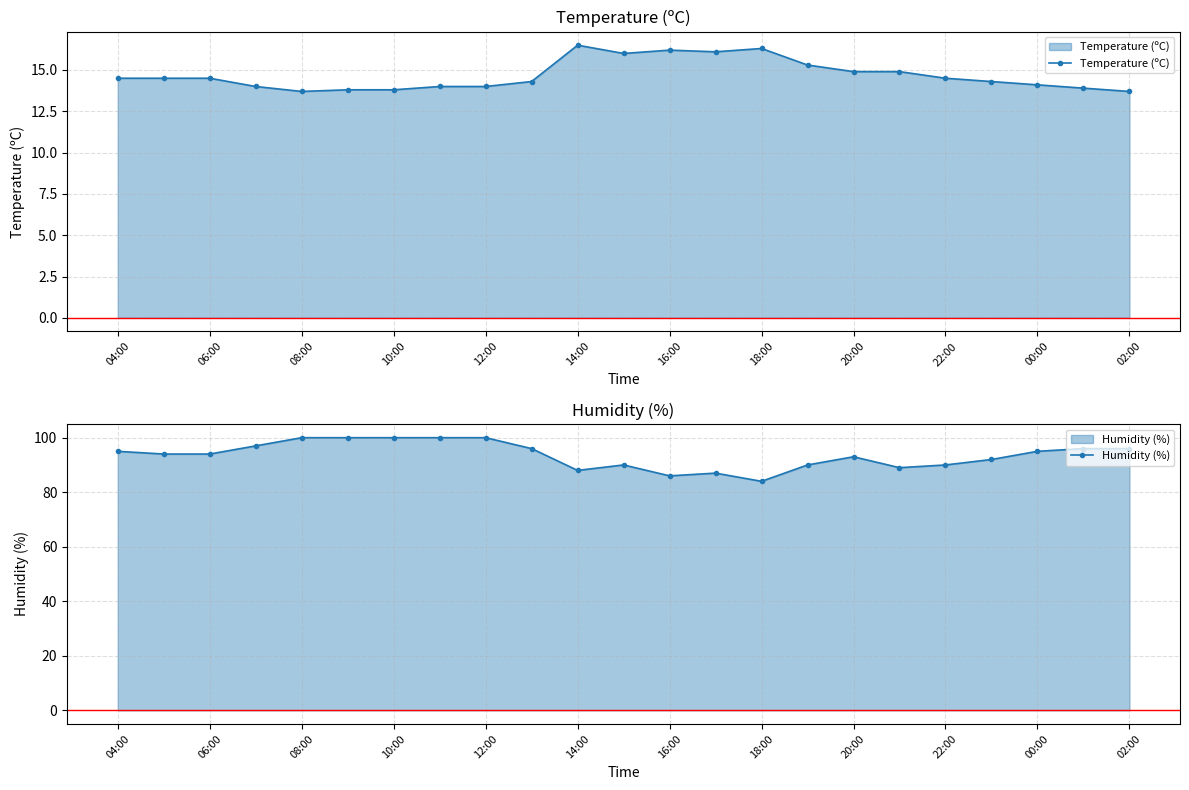

List the series in order of their peak value, highest first.

Humidity (%), Temperature (ºC)